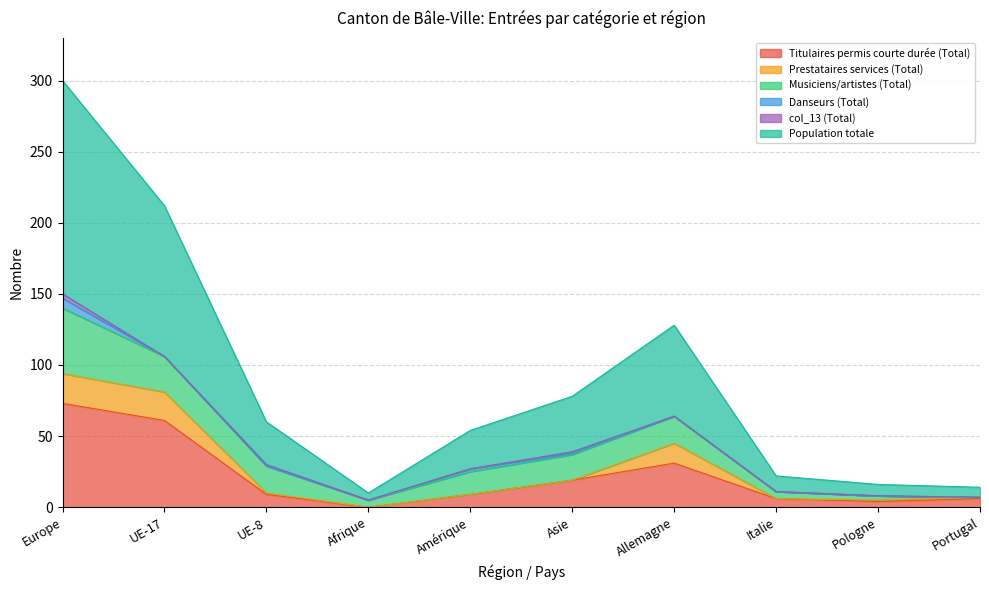

At which label does Titulaires permis courte durée (Total) reach its minimum?

Afrique